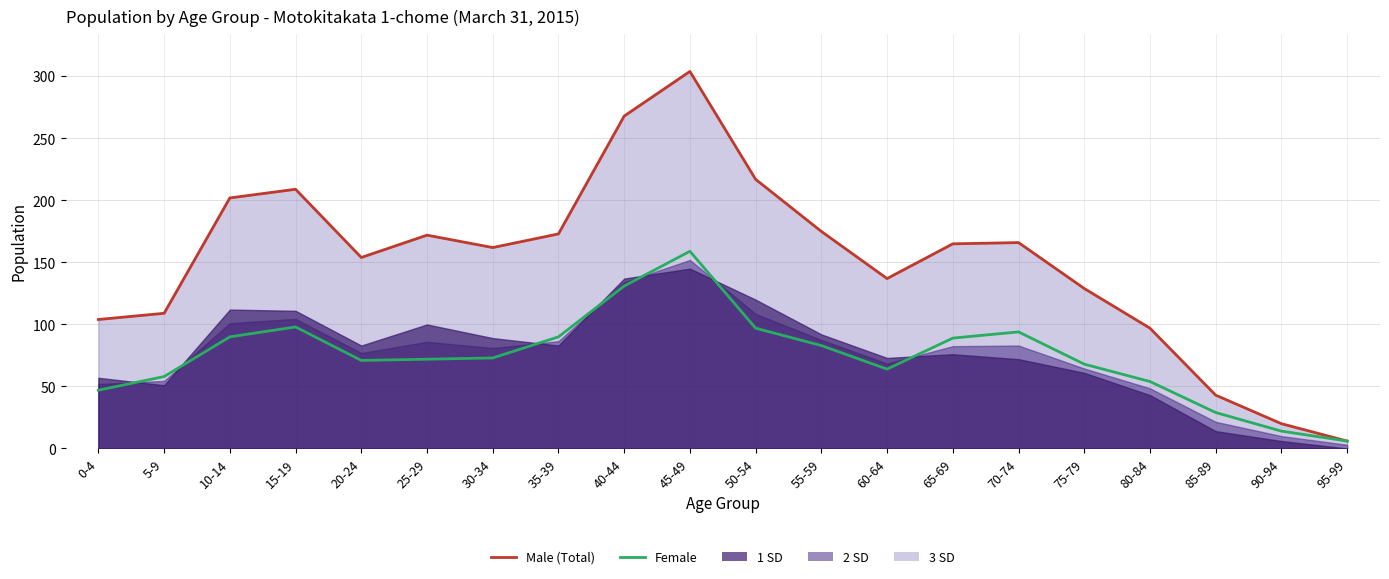

Which category has the highest value across all series?

45-49